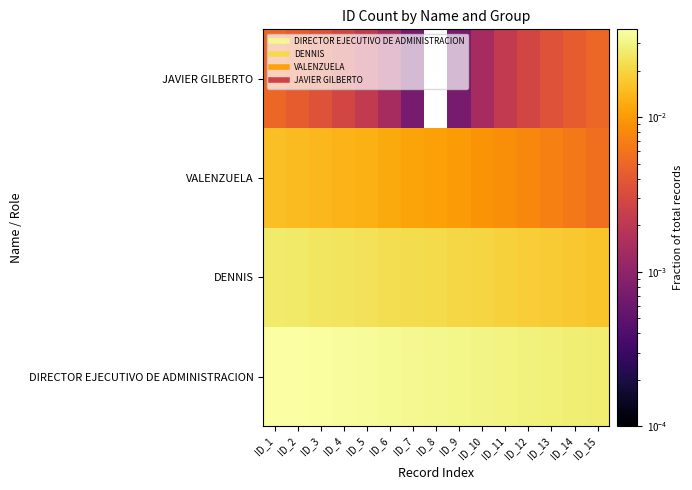

At how many categories does at least one series exceed 0?

15